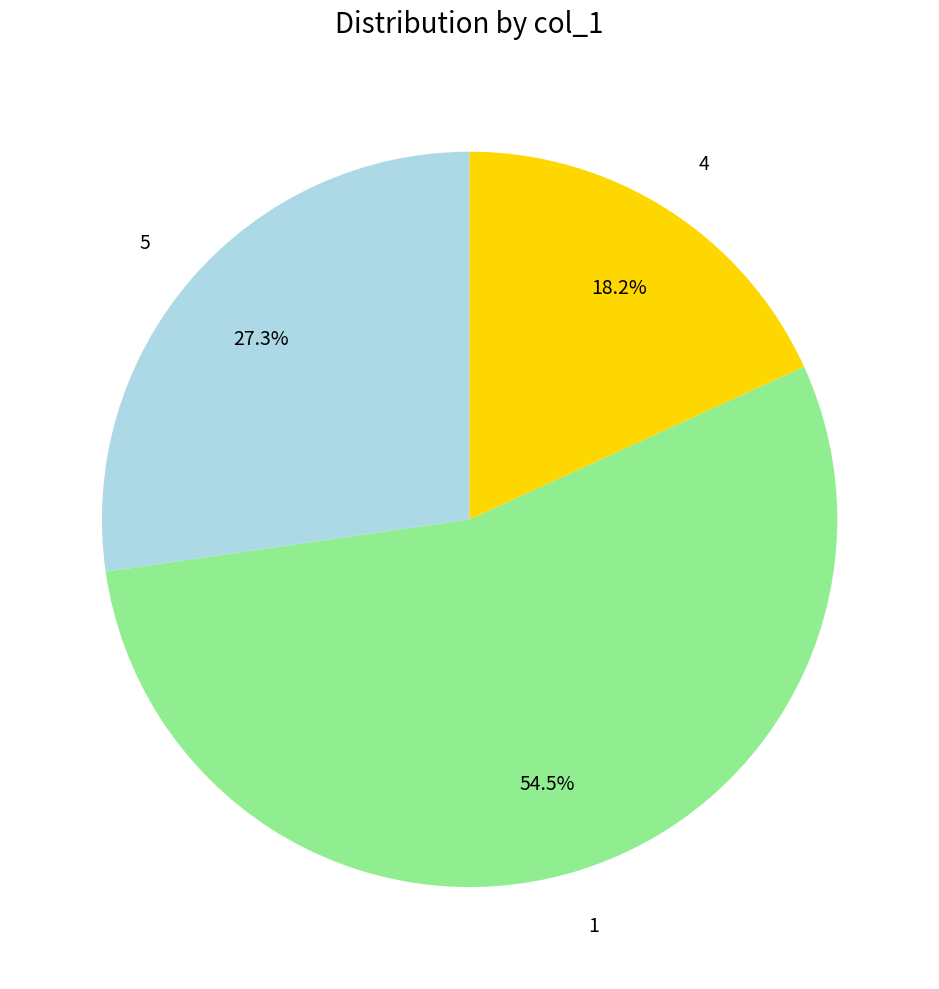

Rank the categories by value from highest to lowest.

1, 5, 4